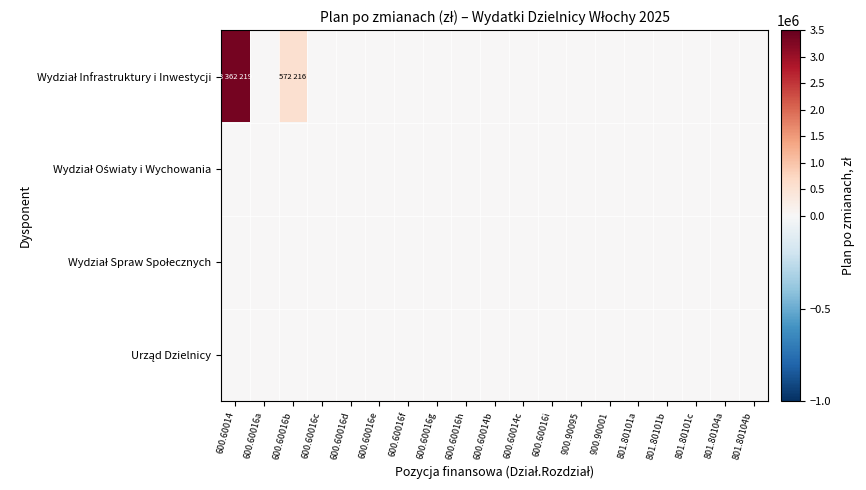

At 900.90095, list the series in order from largest to smallest.

Wydział Infrastruktury i Inwestycji, Wydział Oświaty i Wychowania, Wydział Spraw Społecznych, Urząd Dzielnicy